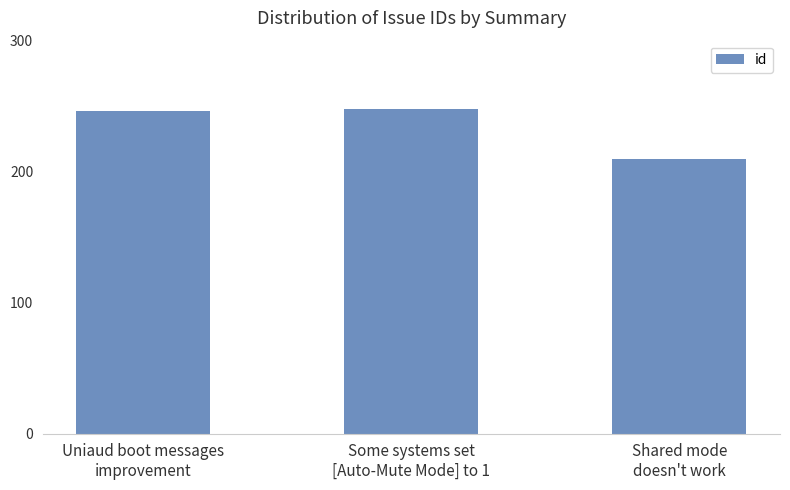

What is the change in value from Uniaud boot messages
improvement to Shared mode
doesn't work?

-36